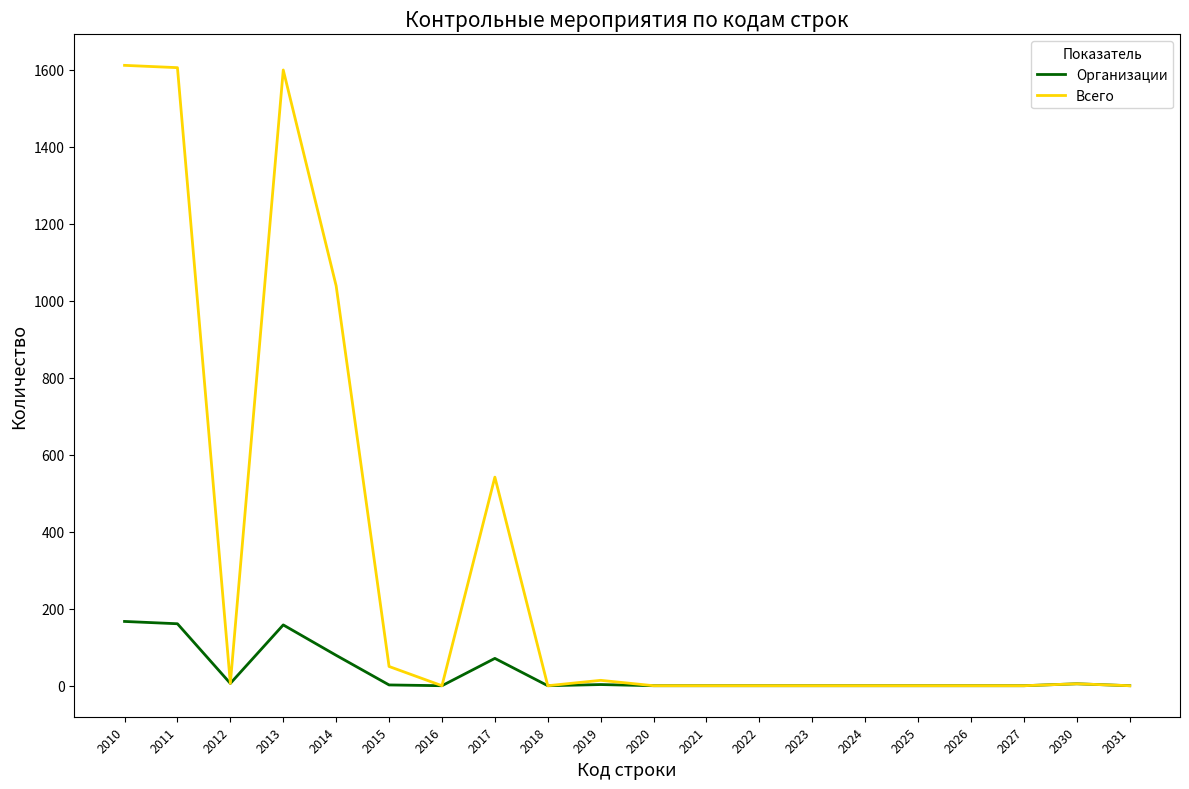

Which series has the largest total across all categories?

Всего